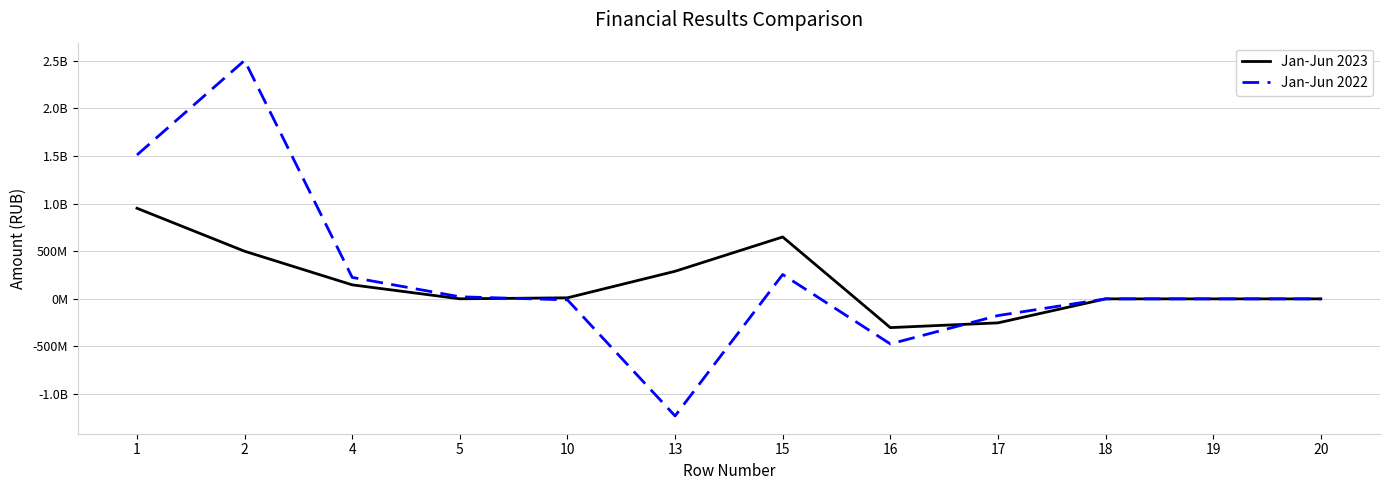

Where is the first local minimum for Jan-Jun 2022?

13